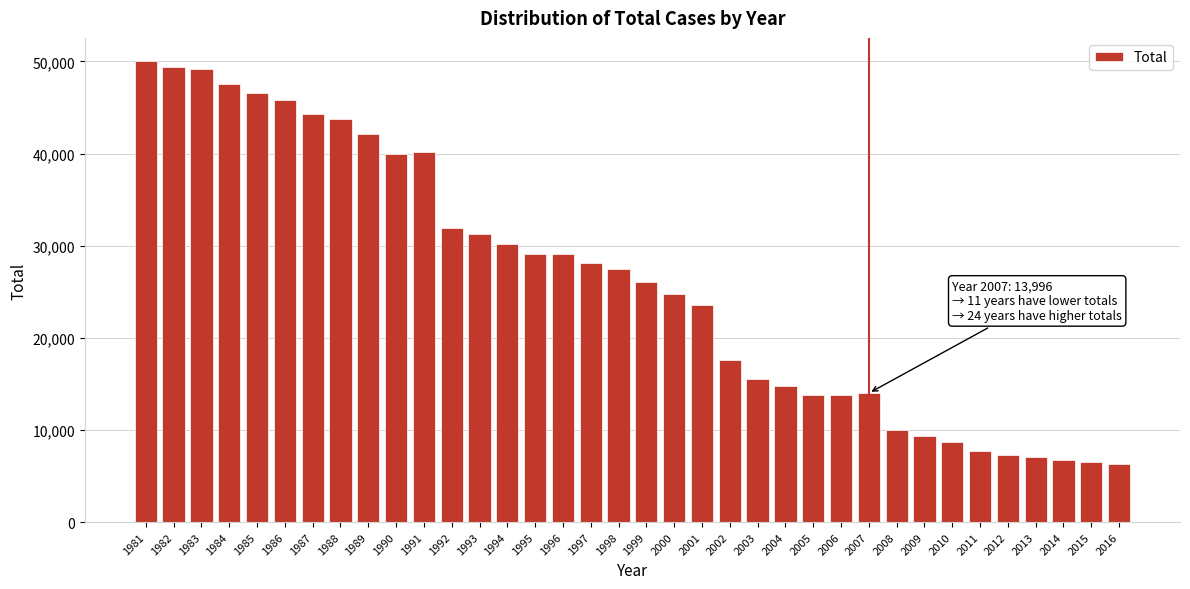

What is the value of the 20th bar from the left?

24786